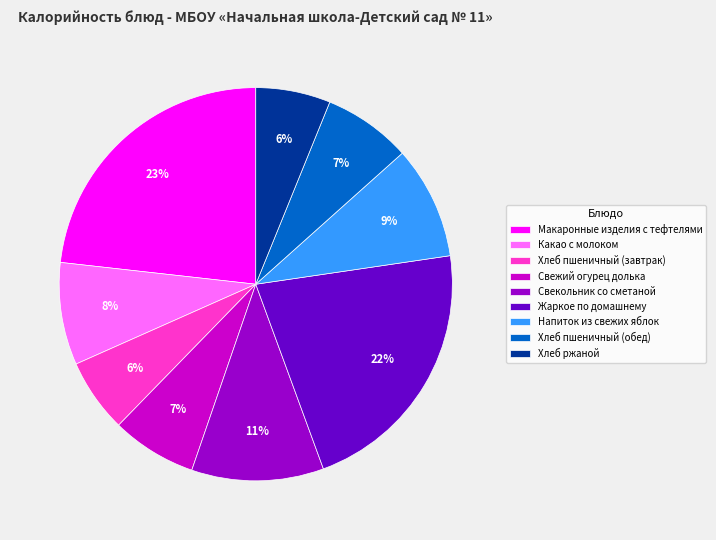

True or false: Какао с молоком accounts for 1% of the total.

False